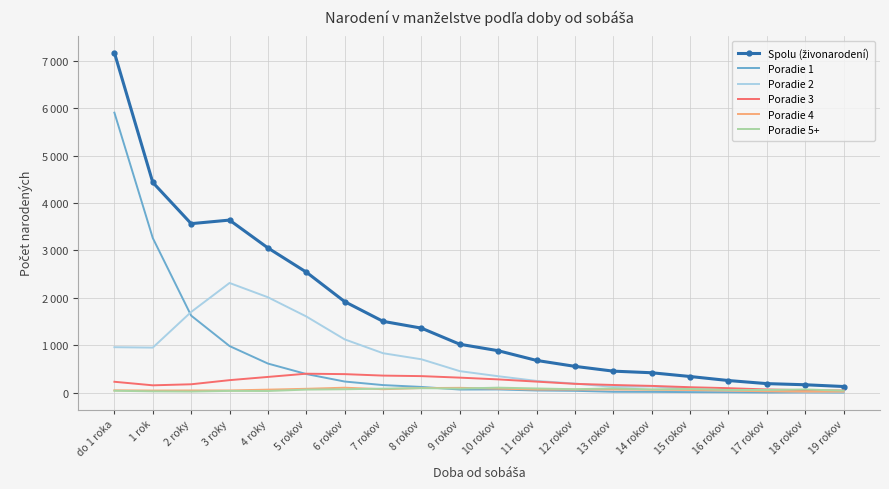

True or false: Poradie 4 has more than 1 points higher than both neighbors.

True